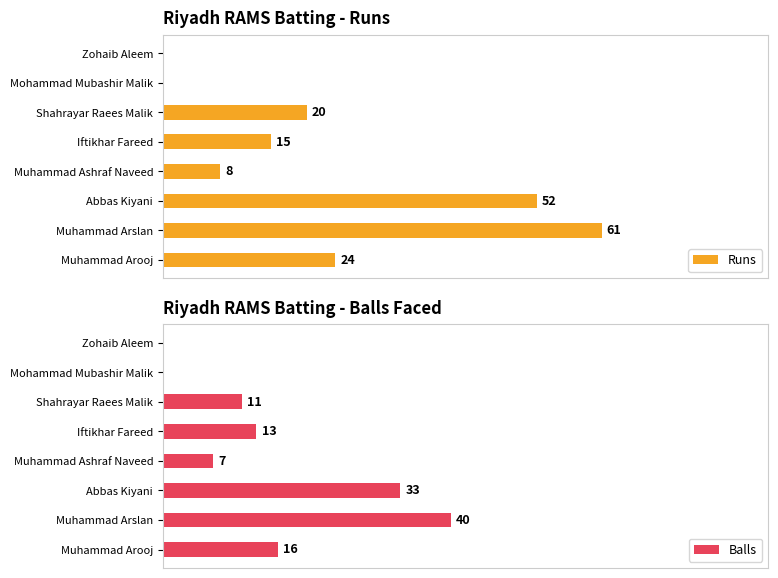

How many groups of bars are there?

8